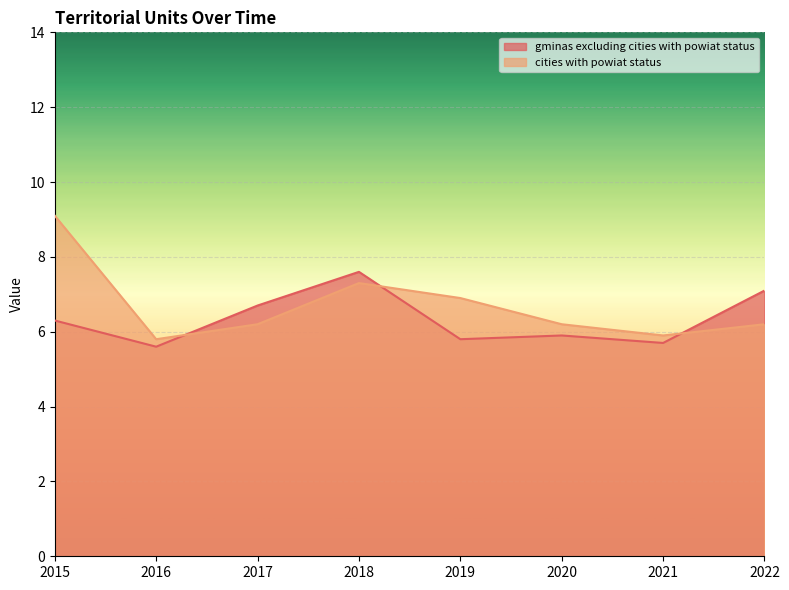

Which label corresponds to the largest value in the chart?

2015